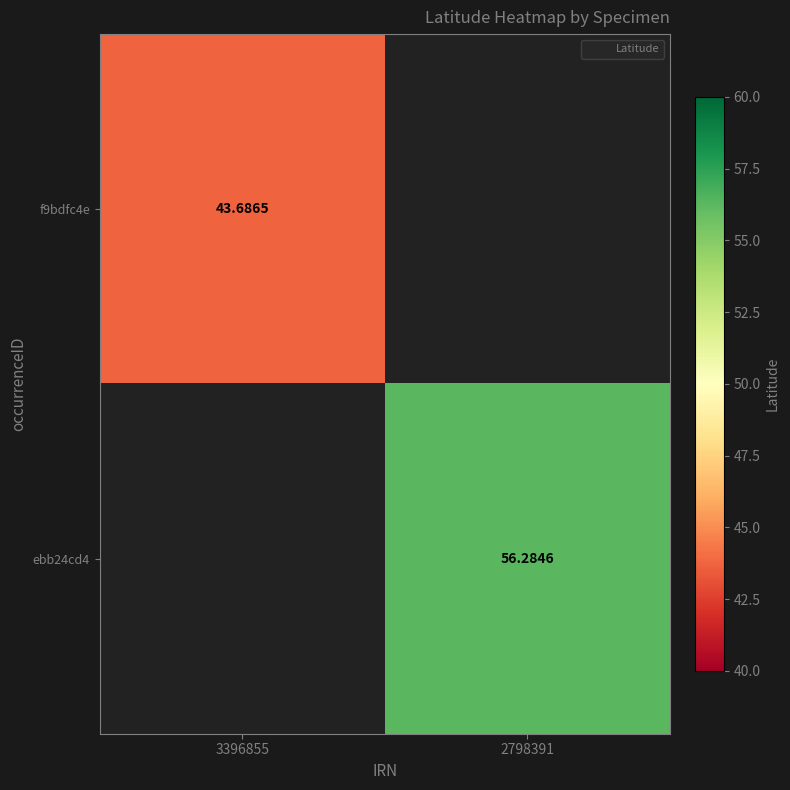

What is the highest value of the f9bdfc4e series?

43.7